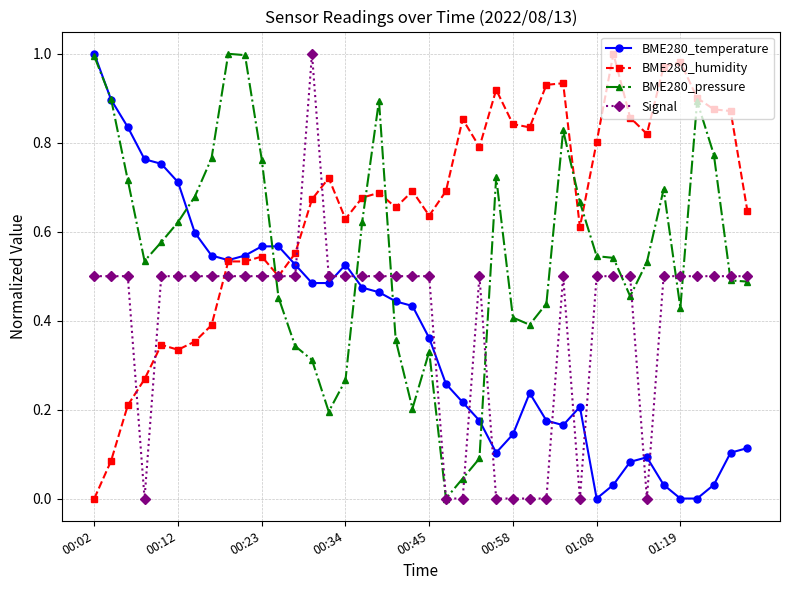

Does the chart display data point markers on the line(s)?

Yes